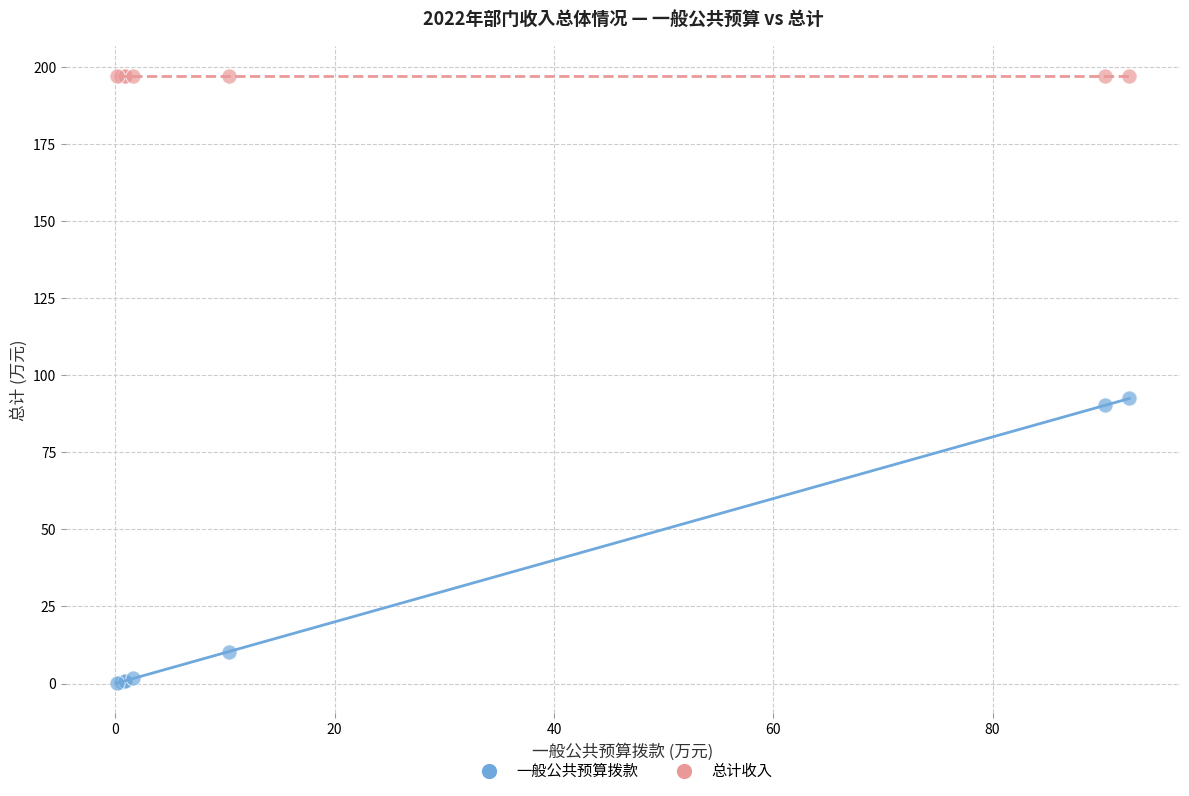

Which series reaches the maximum Y coordinate?

总计收入